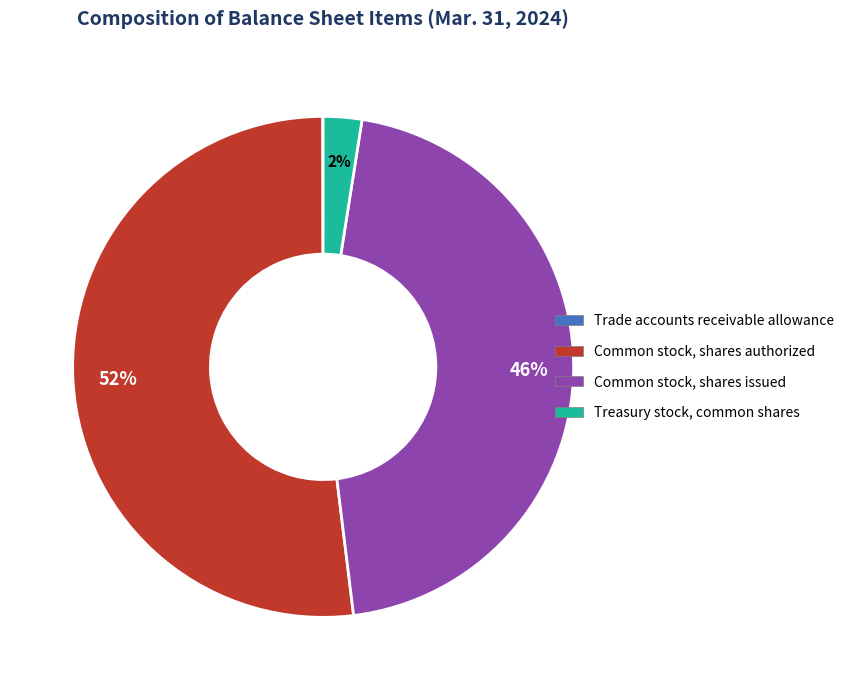

Which category has the biggest portion of the pie?

Common stock, shares authorized